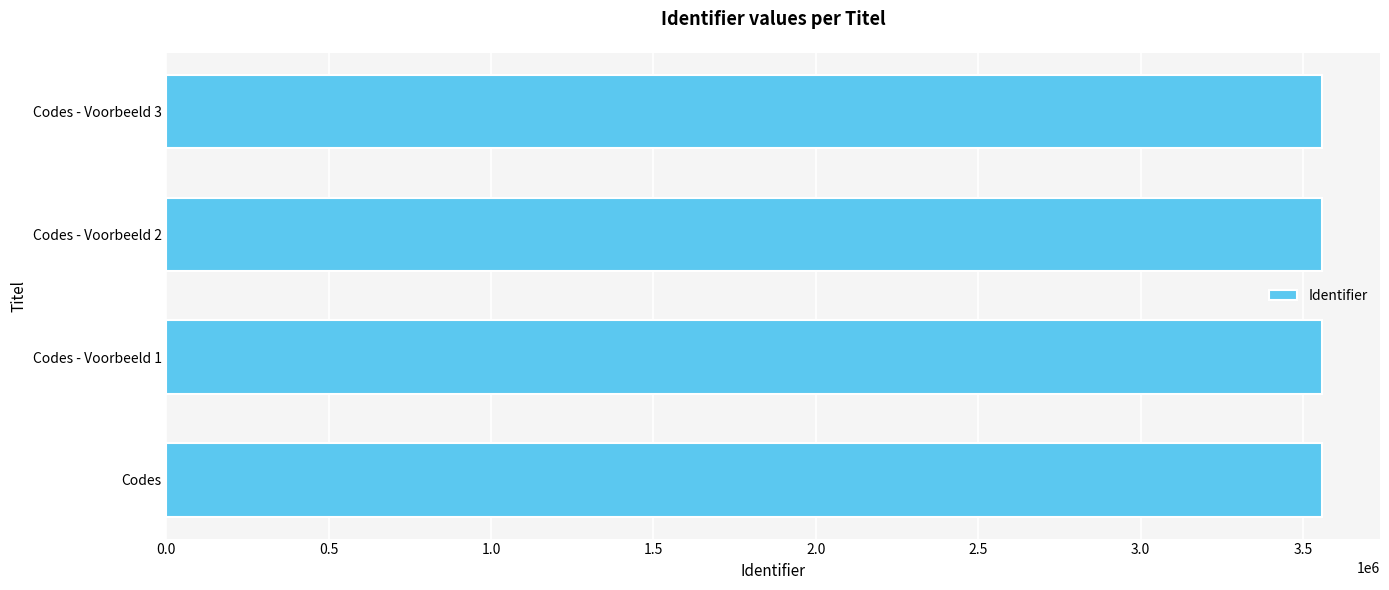

What is the smallest value displayed?

3559325